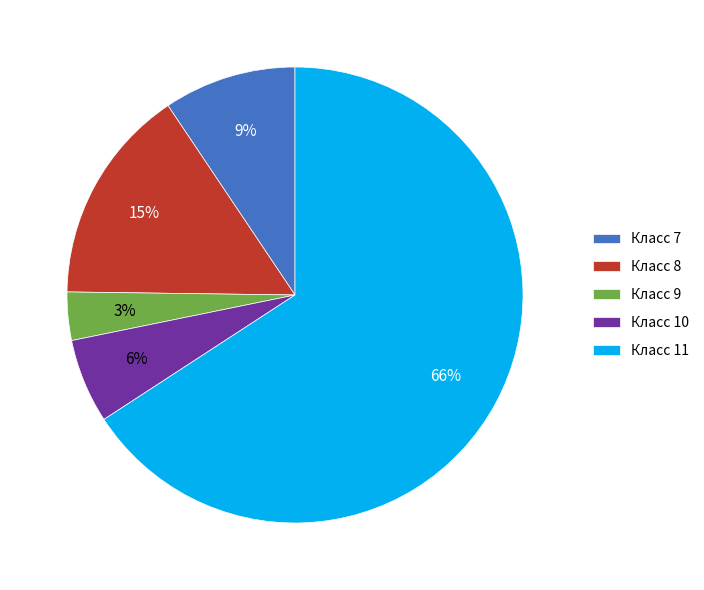

To the nearest percent, what is the average slice percentage?

20%